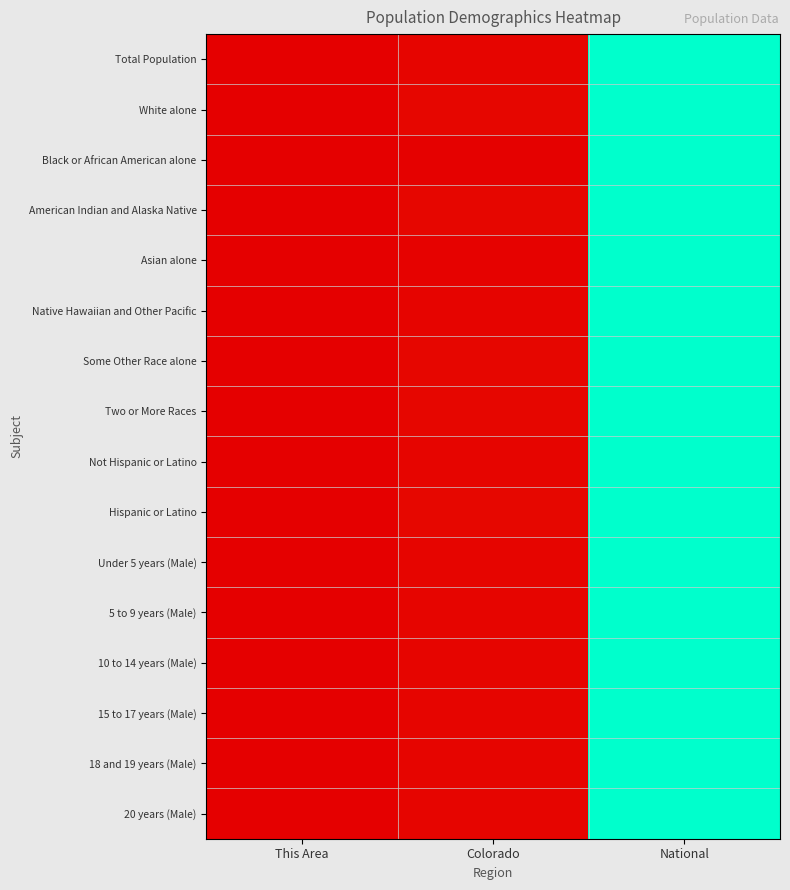

Reading right to left, what are all the values shown in this chart?

Total Population: National=1.0	Colorado=0.0	This Area=0.0
White alone: National=1.0	Colorado=0.0	This Area=0.0
Black or African American alone: National=1.0	Colorado=0.0	This Area=0.0
American Indian and Alaska Native: National=1.0	Colorado=0.0	This Area=0.0
Asian alone: National=1.0	Colorado=0.0	This Area=0.0
Native Hawaiian and Other Pacific: National=1.0	Colorado=0.0	This Area=0.0
Some Other Race alone: National=1.0	Colorado=0.0	This Area=0.0
Two or More Races: National=1.0	Colorado=0.0	This Area=0.0
Not Hispanic or Latino: National=1.0	Colorado=0.0	This Area=0.0
Hispanic or Latino: National=1.0	Colorado=0.0	This Area=0.0
Under 5 years (Male): National=1.0	Colorado=0.0	This Area=0.0
5 to 9 years (Male): National=1.0	Colorado=0.0	This Area=0.0
10 to 14 years (Male): National=1.0	Colorado=0.0	This Area=0.0
15 to 17 years (Male): National=1.0	Colorado=0.0	This Area=0.0
18 and 19 years (Male): National=1.0	Colorado=0.0	This Area=0.0
20 years (Male): National=1.0	Colorado=0.0	This Area=0.0